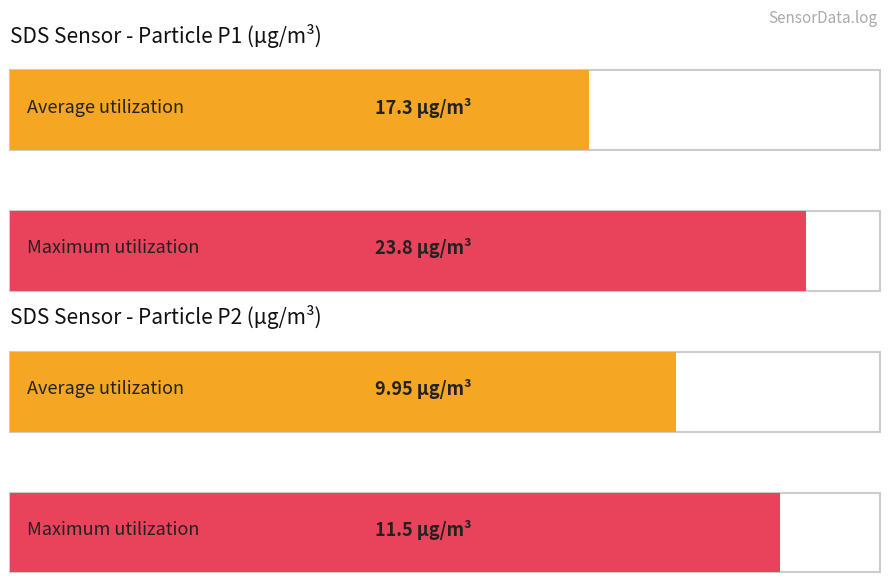

What is the difference between the highest and lowest values at SDS_P2?

1.6